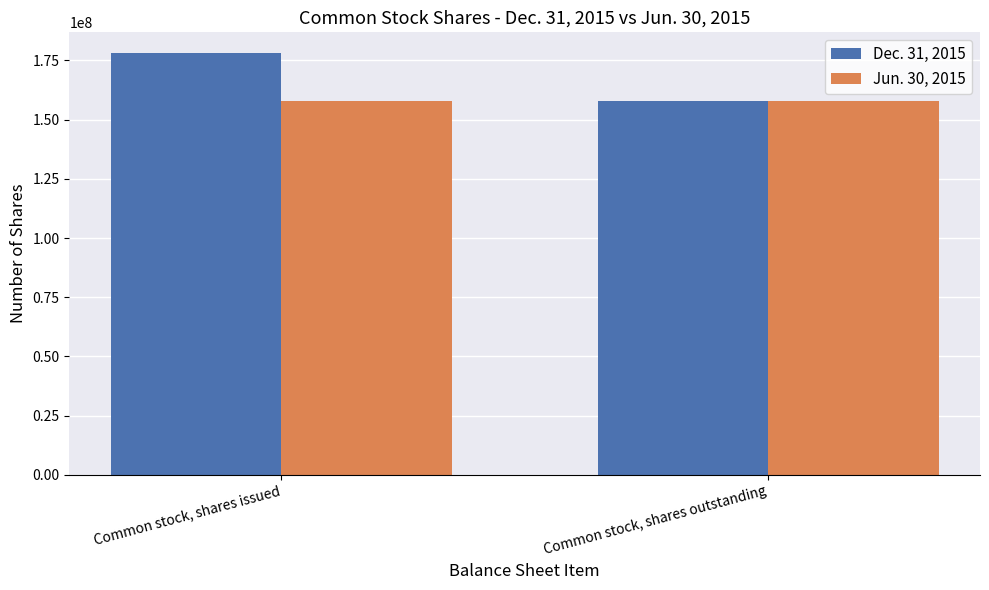

Which category has the highest value across all series?

Common stock, shares issued